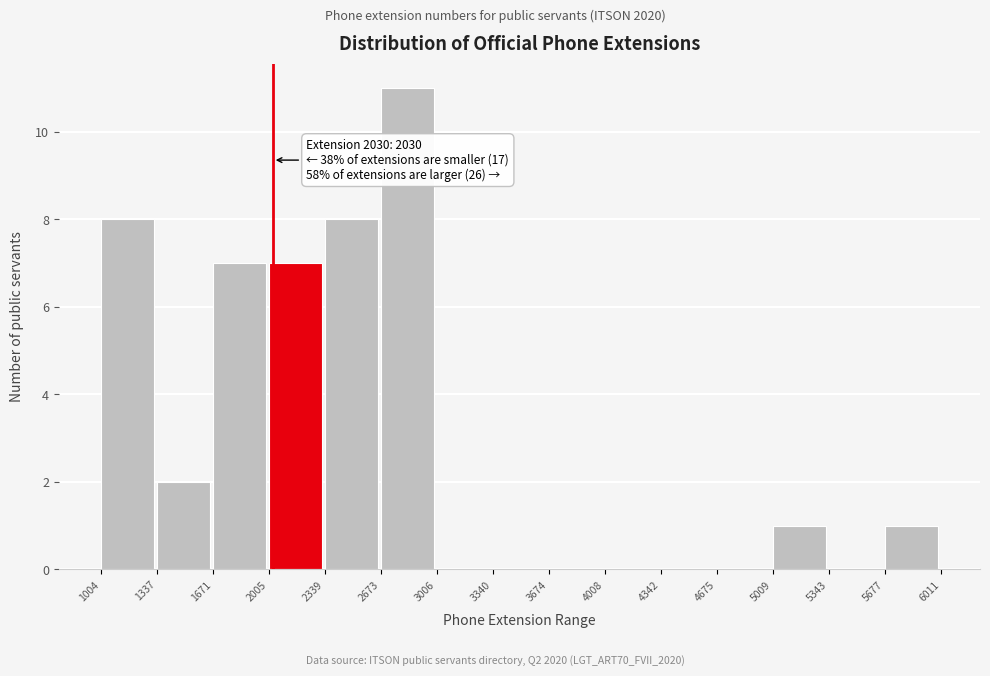

Which range on the x-axis has the tallest bar?

2673 to 3006